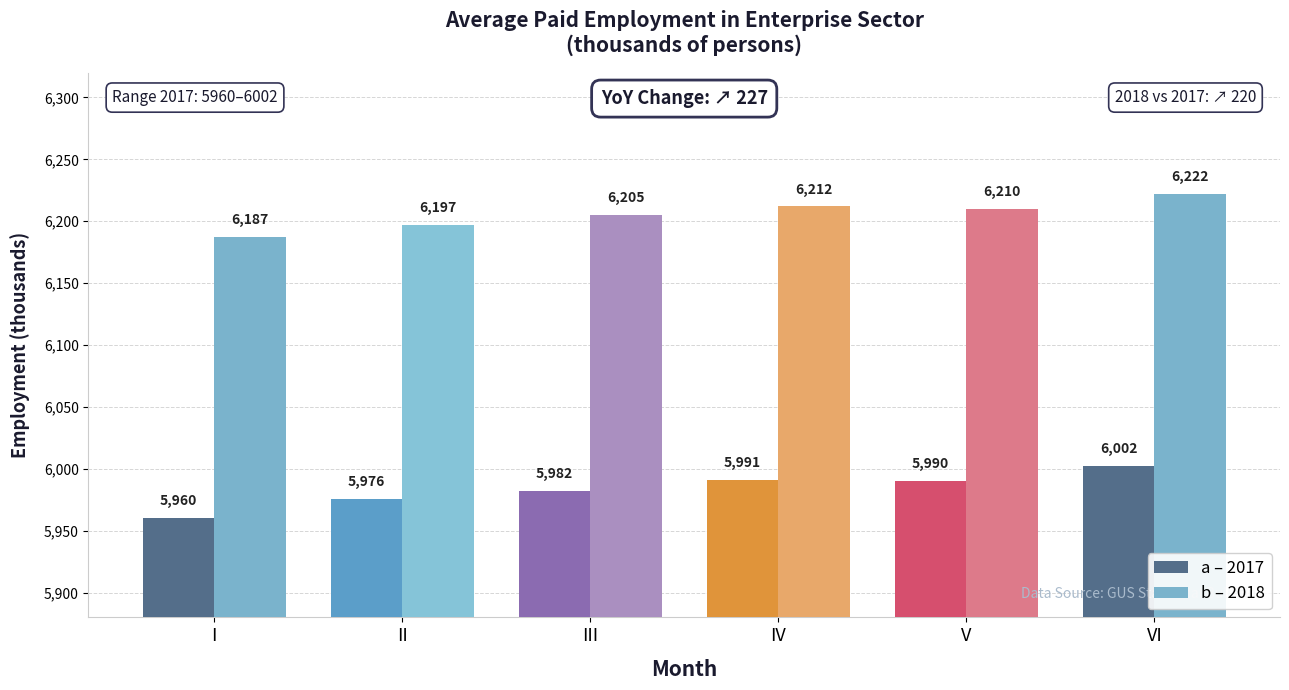

Which series has the widest spread of values?

a – 2017